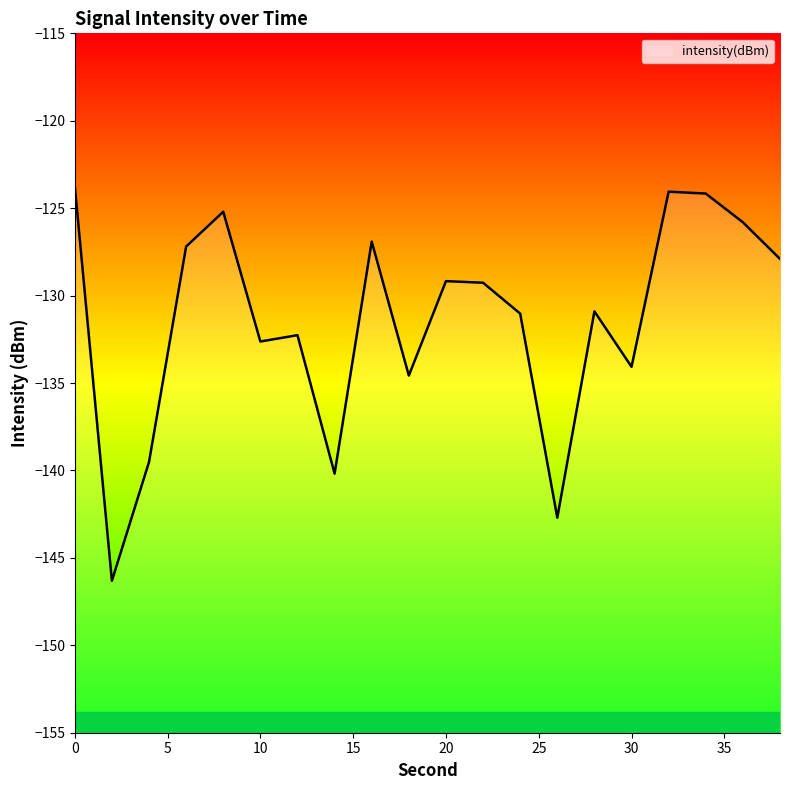

True or false: the data shows -214.2 at 24.

False